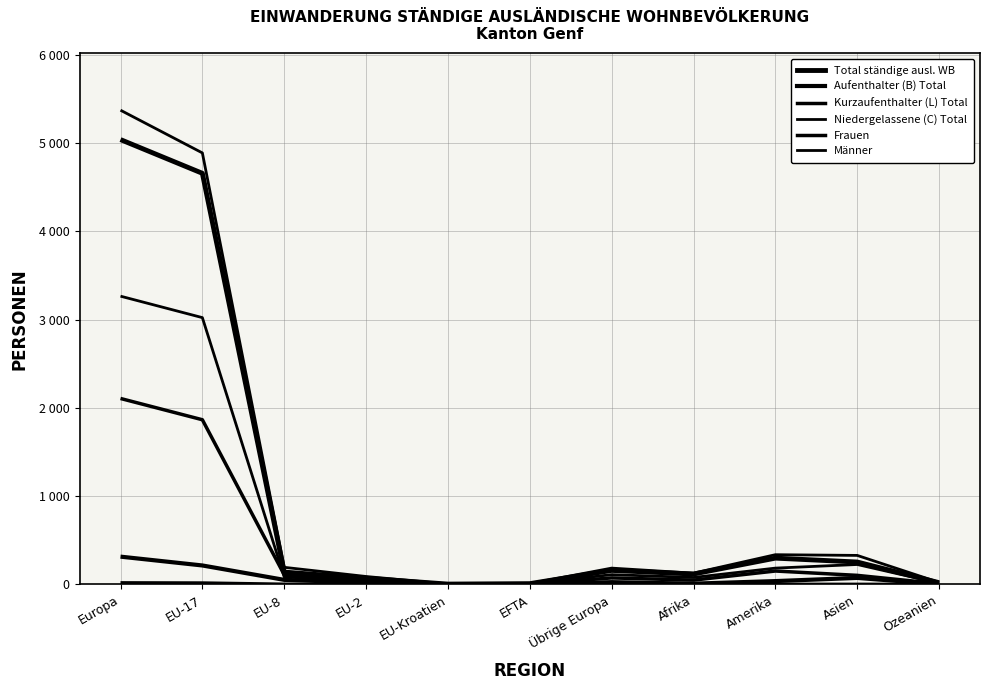

Is this an area chart (filled region under the line)?

No